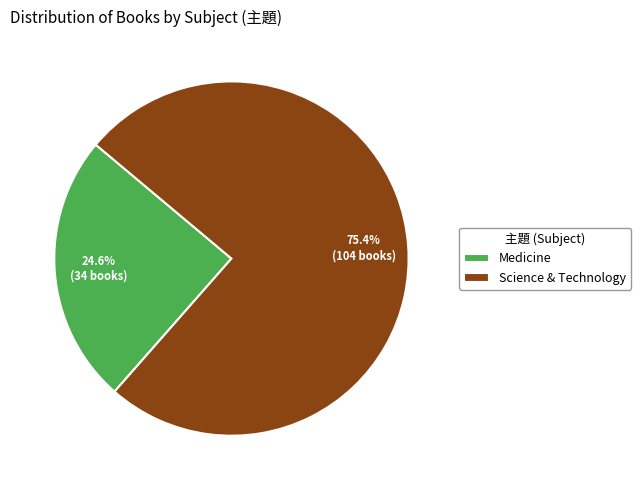

What is the smallest slice in the pie chart?

Medicine